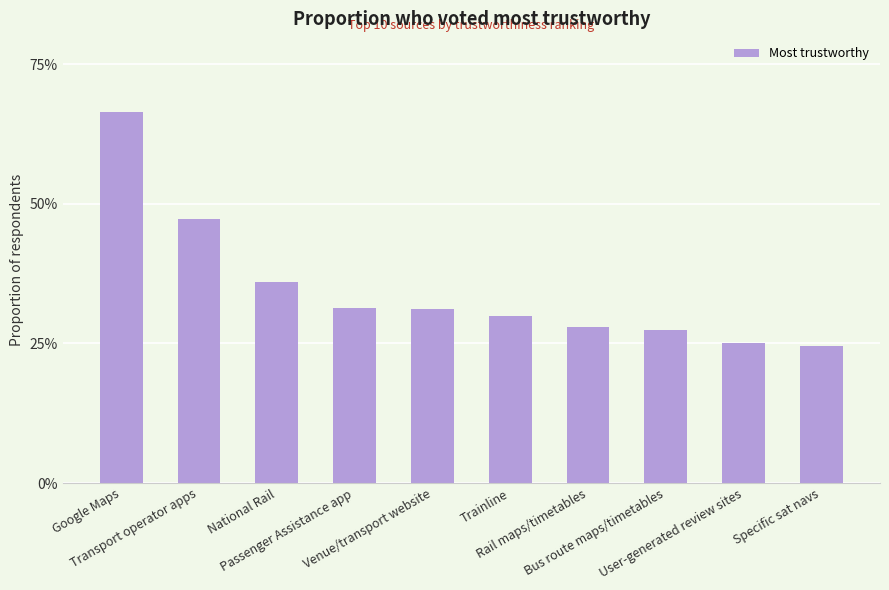

Between National Rail and Bus route maps/timetables, which is larger?

National Rail